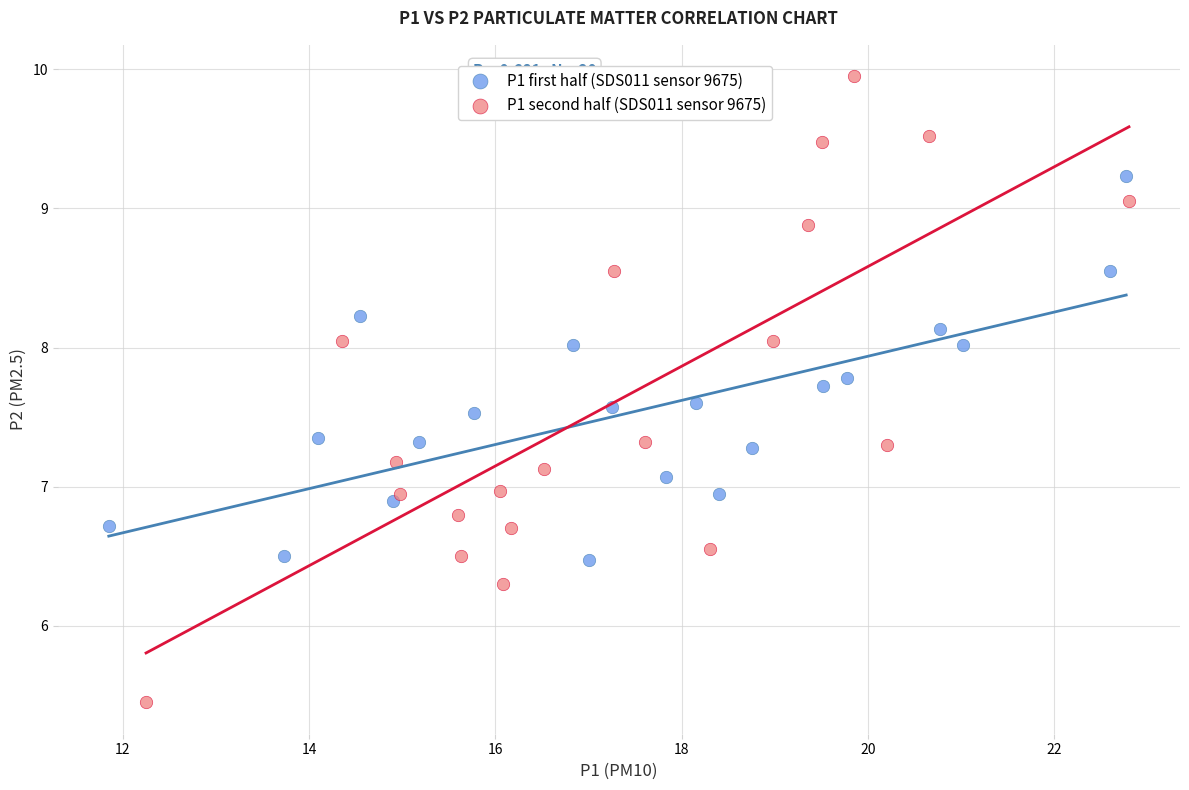

Which series contains the highest Y value?

P1 second half (SDS011 sensor 9675)